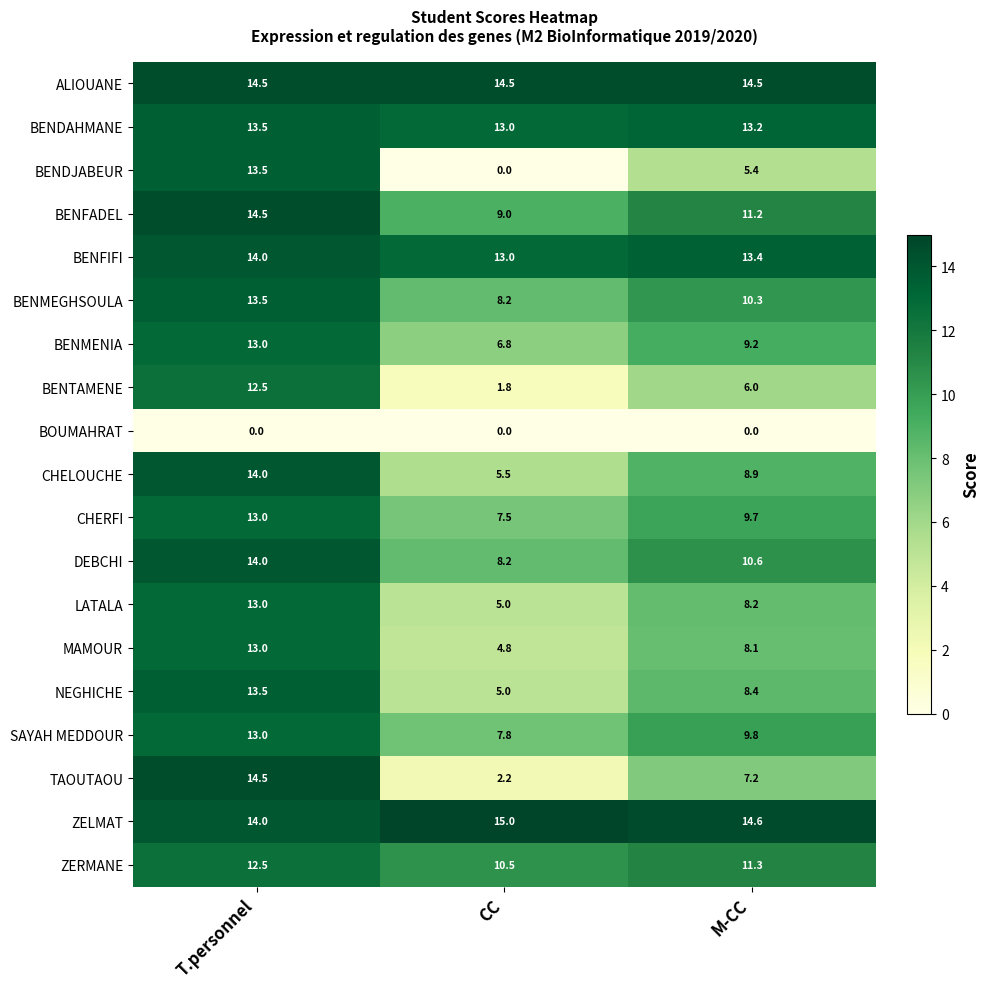

What is the sum of all ALIOUANE values?

43.5